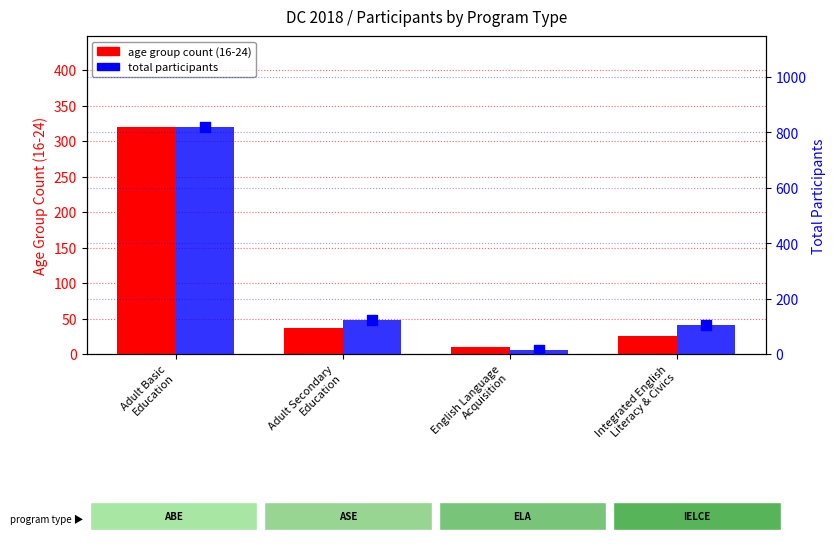

What are all the series names shown in the legend?

age group count (16-24), total participants